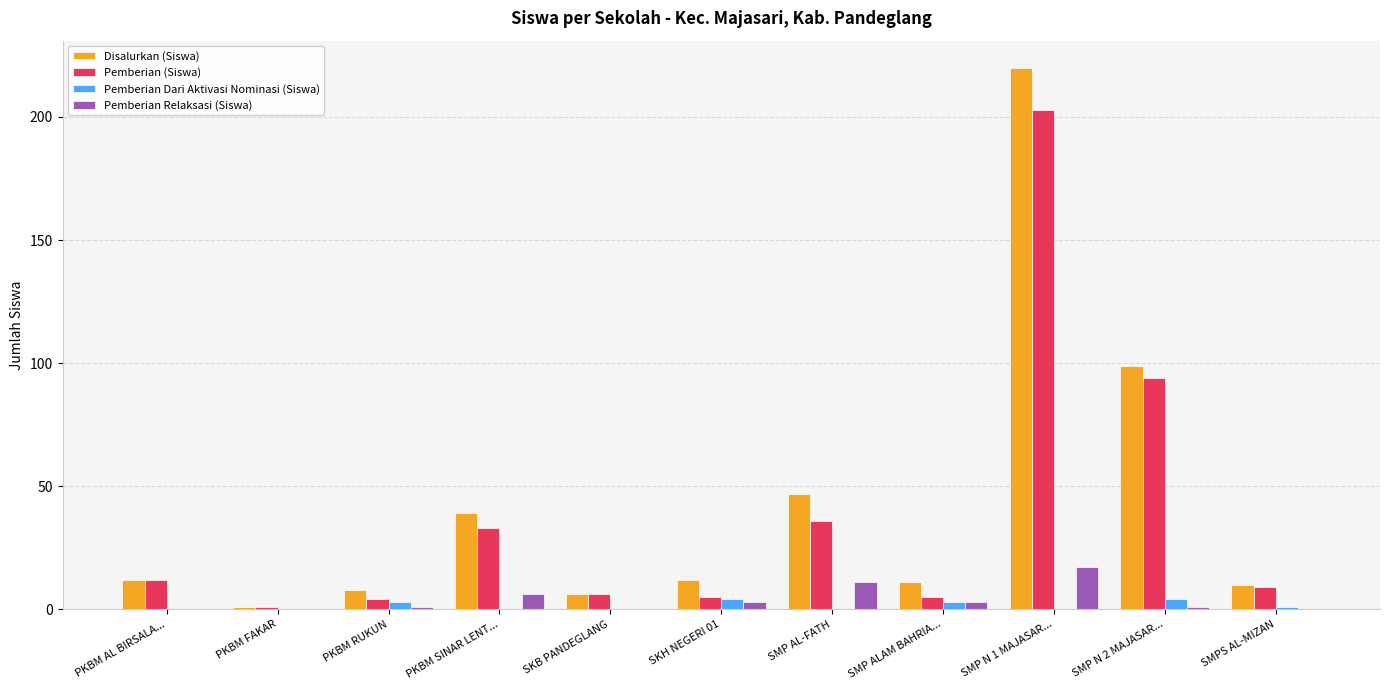

Are the bars horizontal?

No